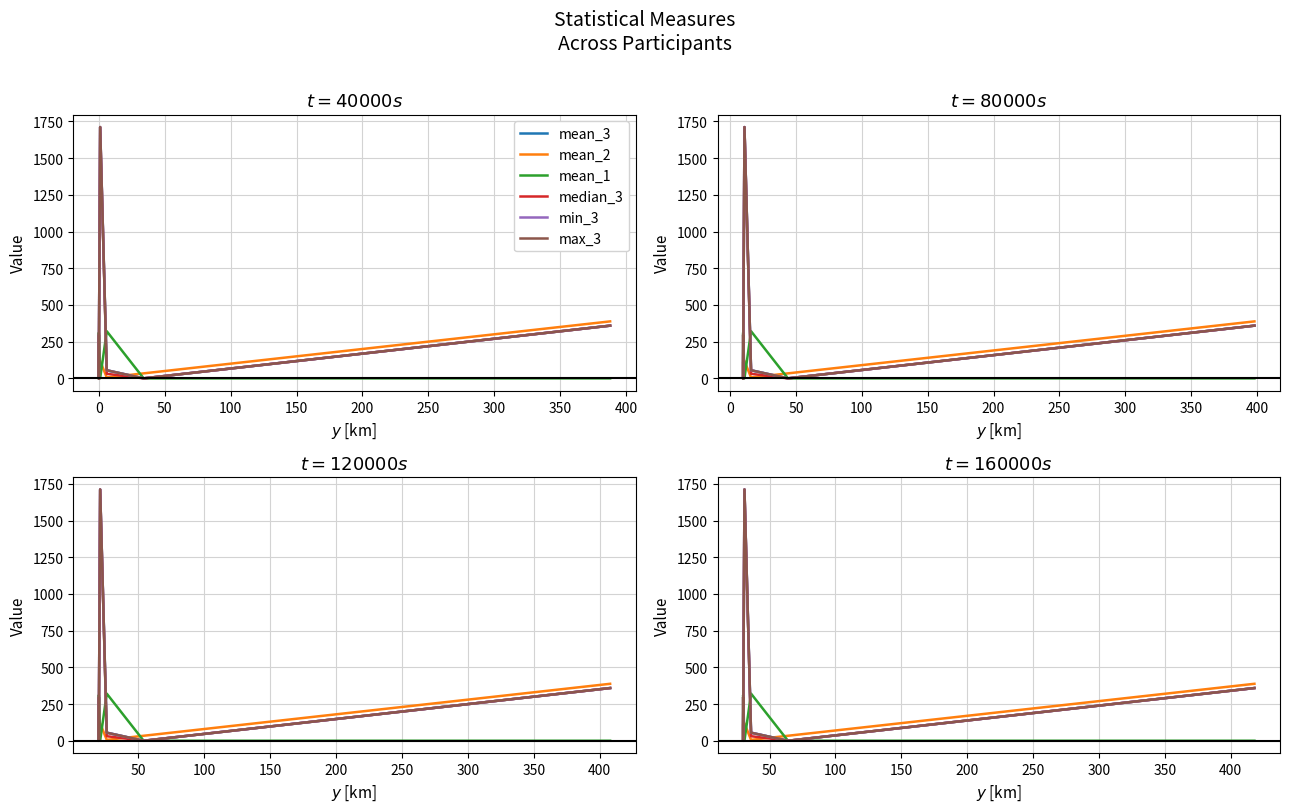

True or false: max_3 and median_3 cross at least once.

False